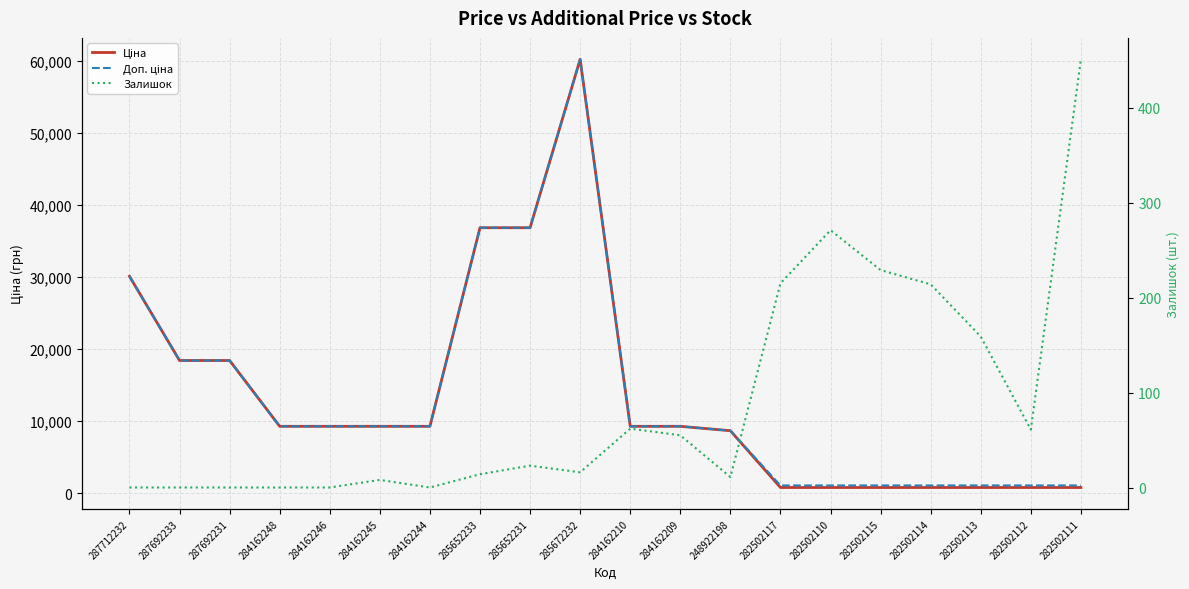

Where does the Доп. ціна series first go above 9290?

287712232